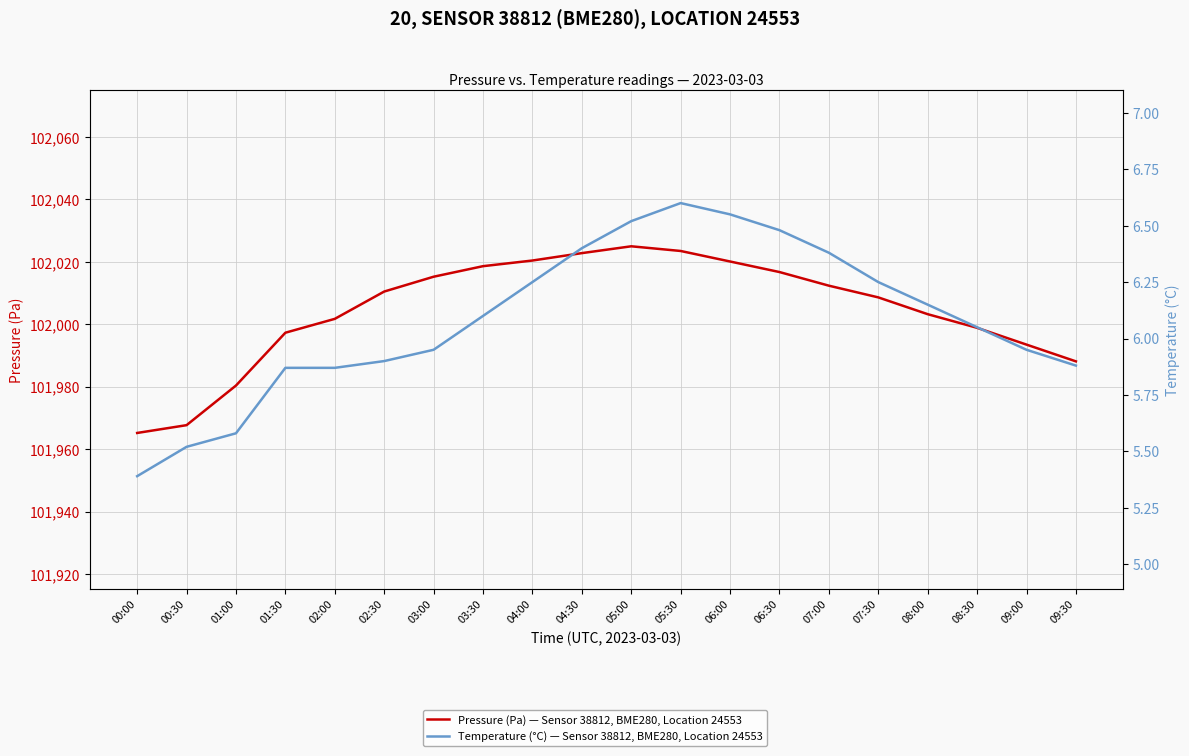

Where is Temperature (°C) — Sensor 38812, BME280, Location 24553 nearest to the value 5?

00:00